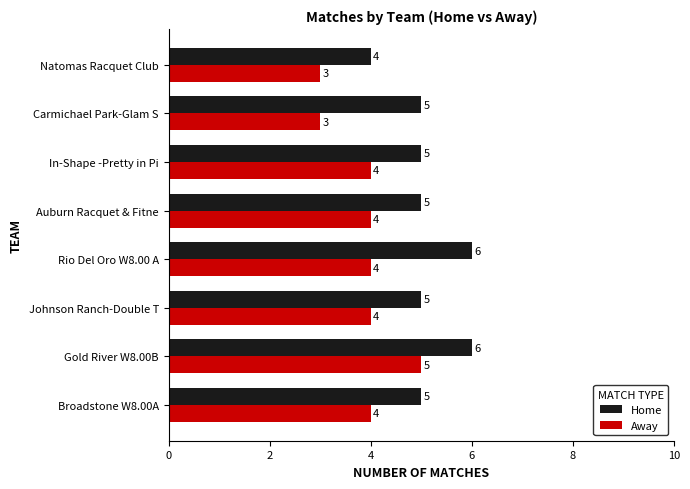

List the series in order of their overall mean, lowest first.

Away, Home